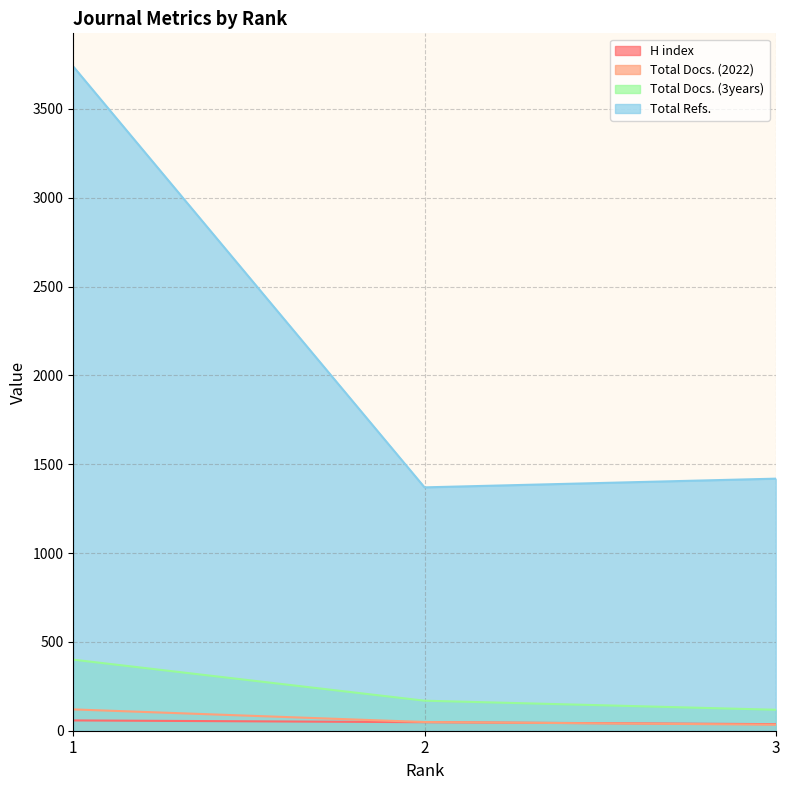

Reading left to right, transcribe all the data shown in this chart.

H index: 58	48	37
Total Docs. (2022): 120	49	34
Total Docs. (3years): 400	169	118
Total Refs.: 3739	1370	1419